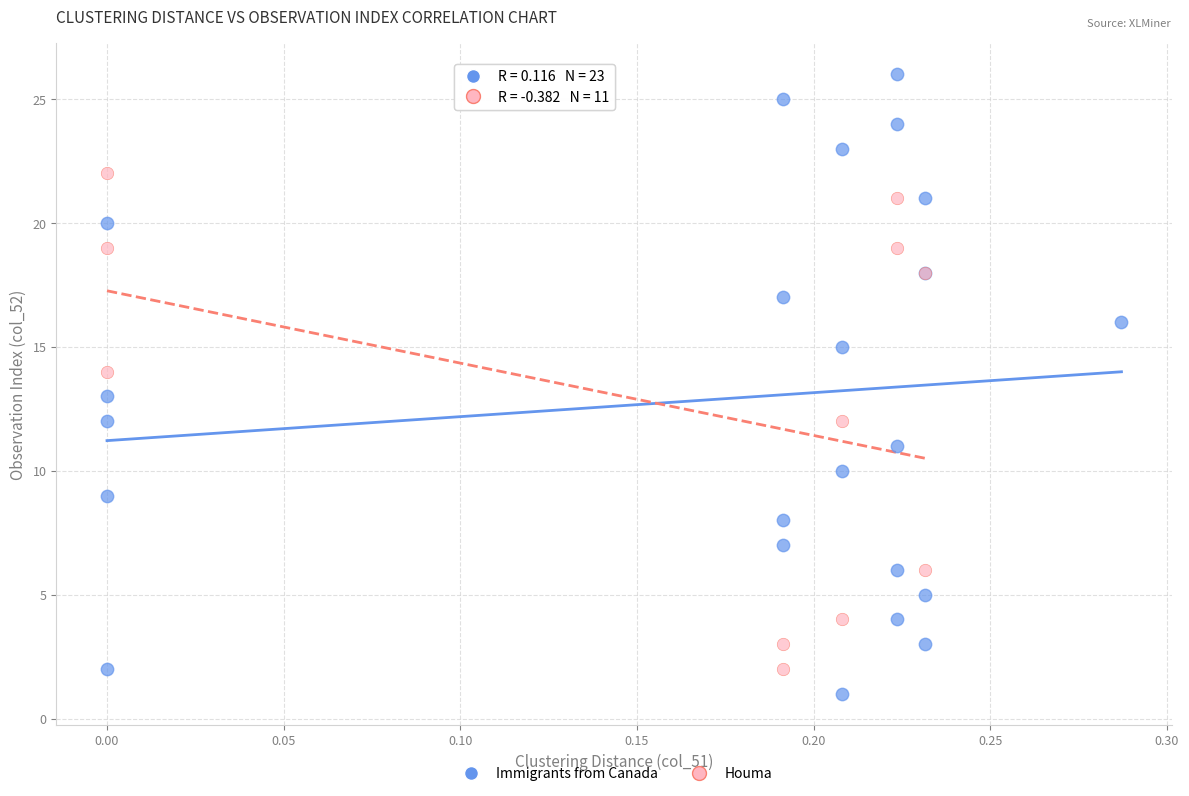

Which series has the widest spread of Y values?

Immigrants from Canada